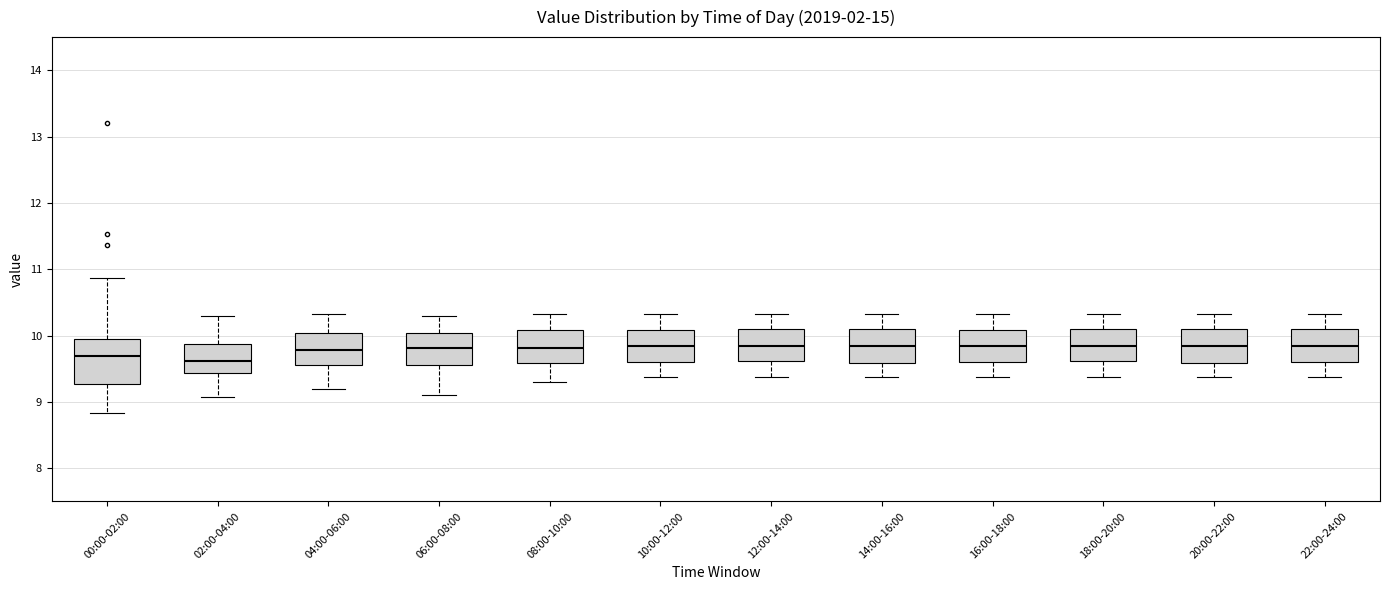

Comparing the boxes themselves (not the whiskers), which one is the tallest?

00:00-02:00